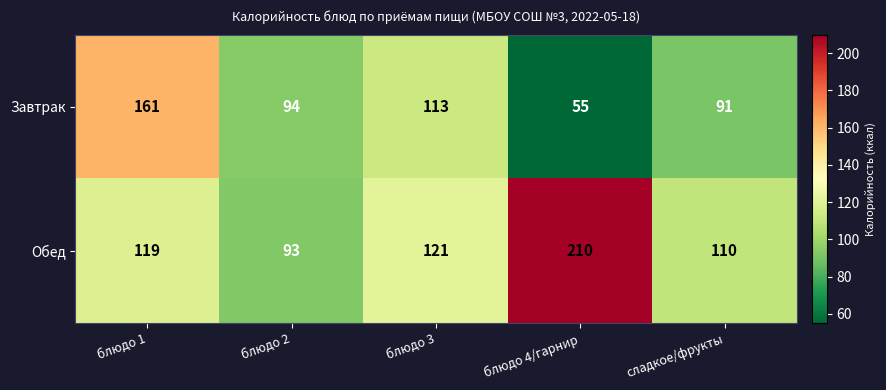

What is the difference between the maximum and minimum values in the Завтрак series?

106